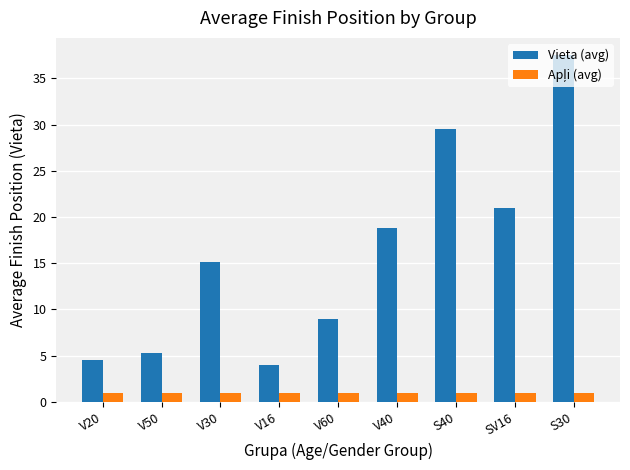

At how many categories does at least one series exceed 33?

1